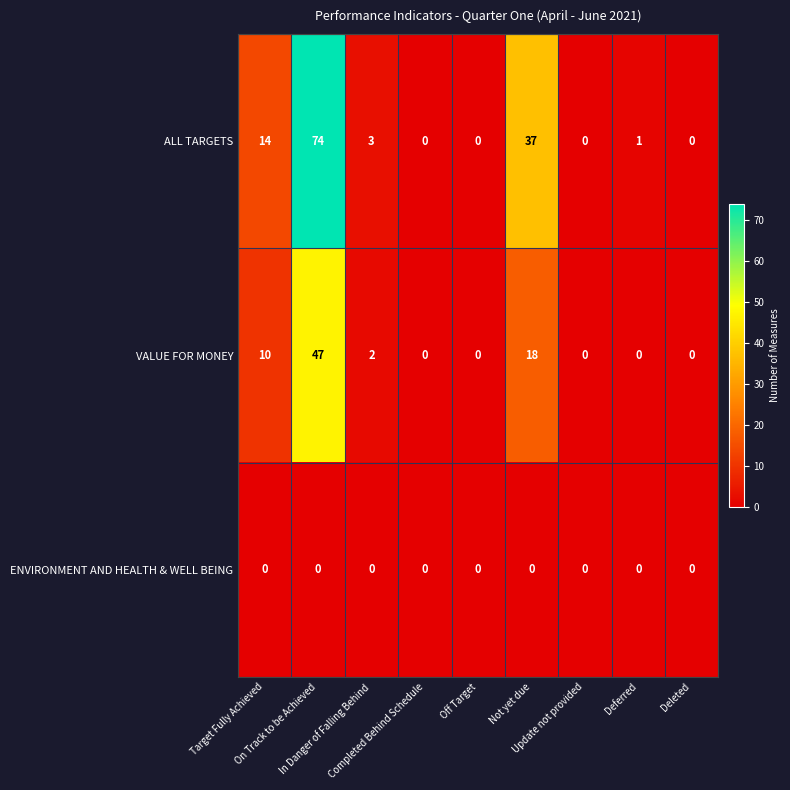

Which series has the largest total across all categories?

ALL TARGETS